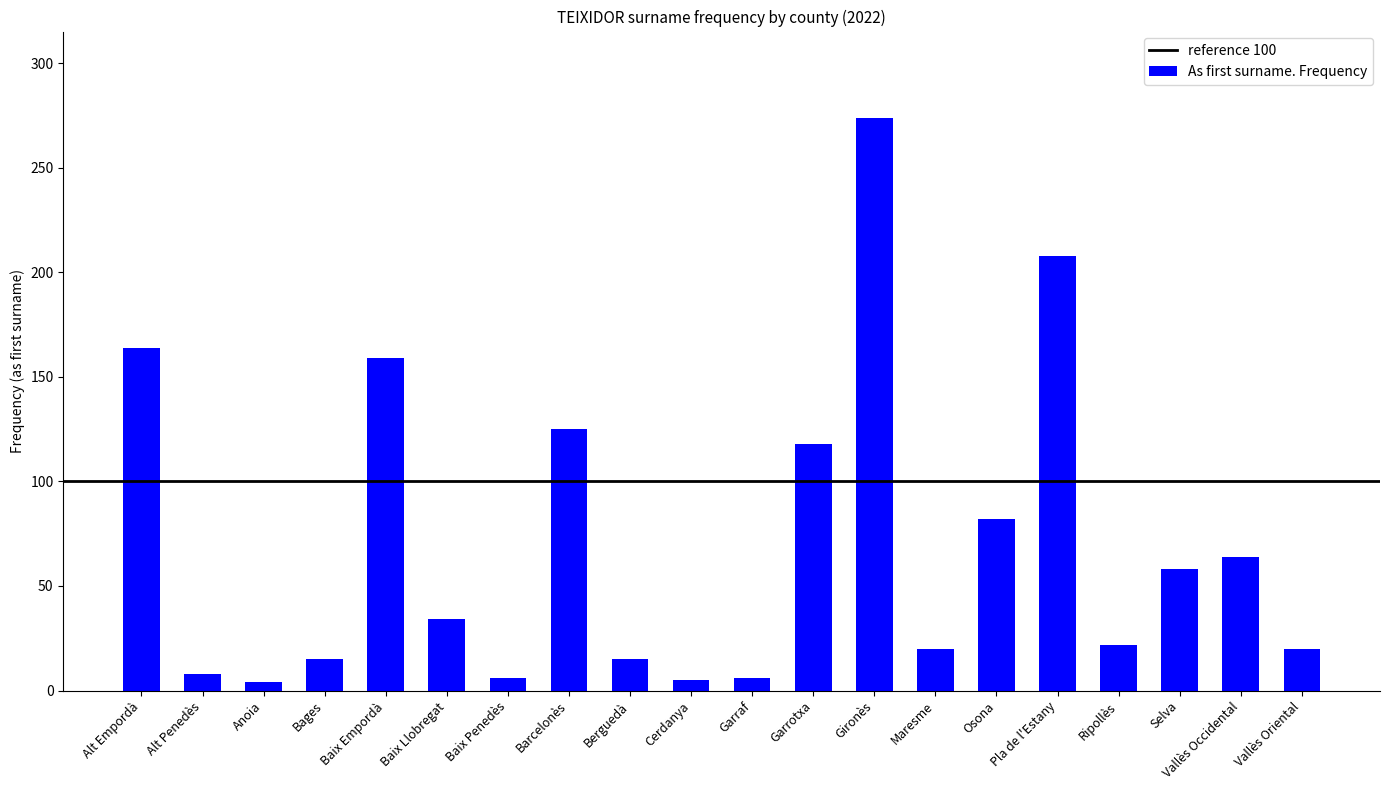

What is the label of the 18th bar from the right?

Anoia